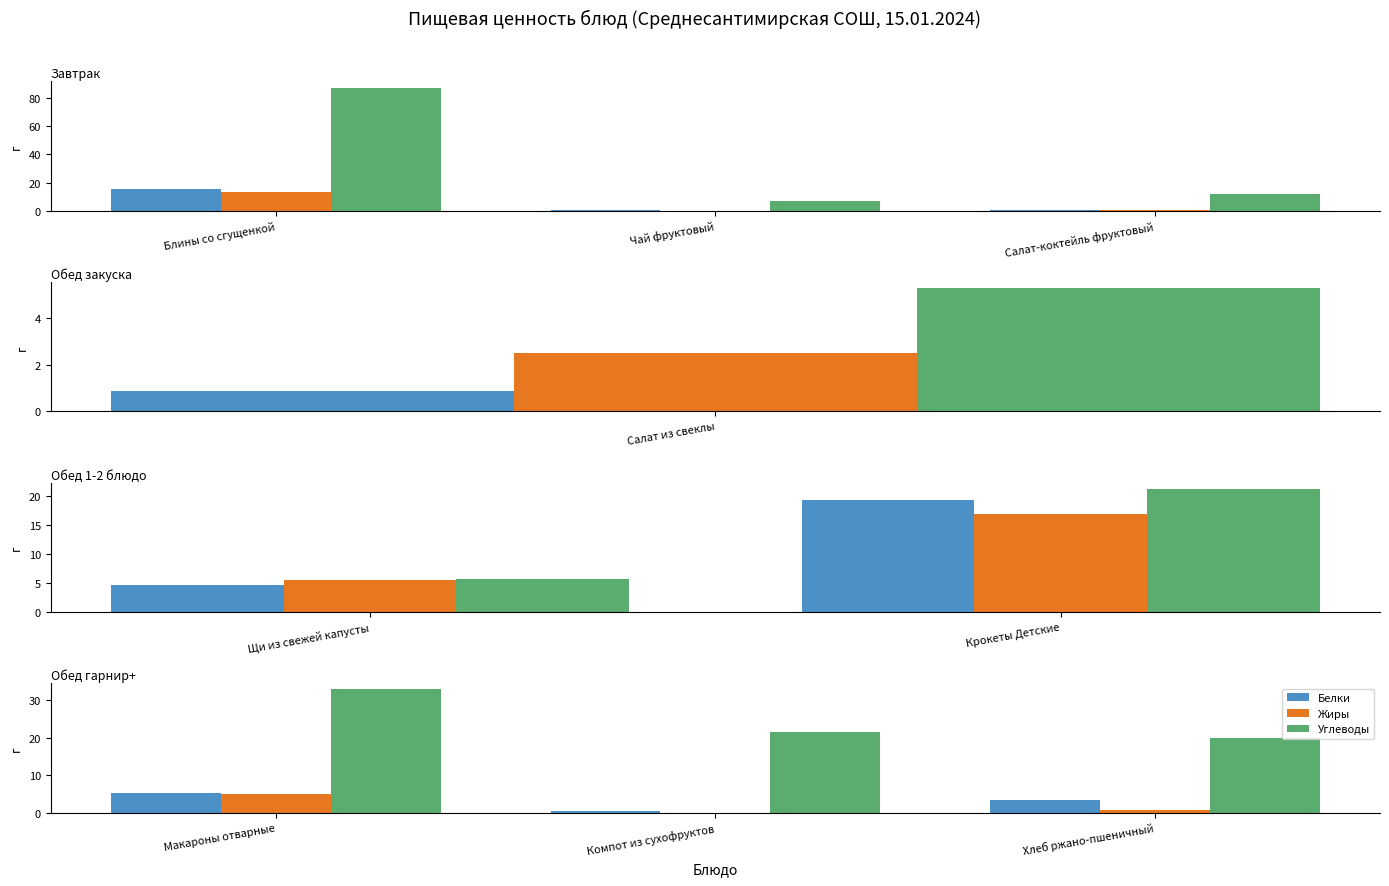

What is the sum of the Белки values at Компот из сухофруктов and Хлеб ржано-пшеничный?

3.7